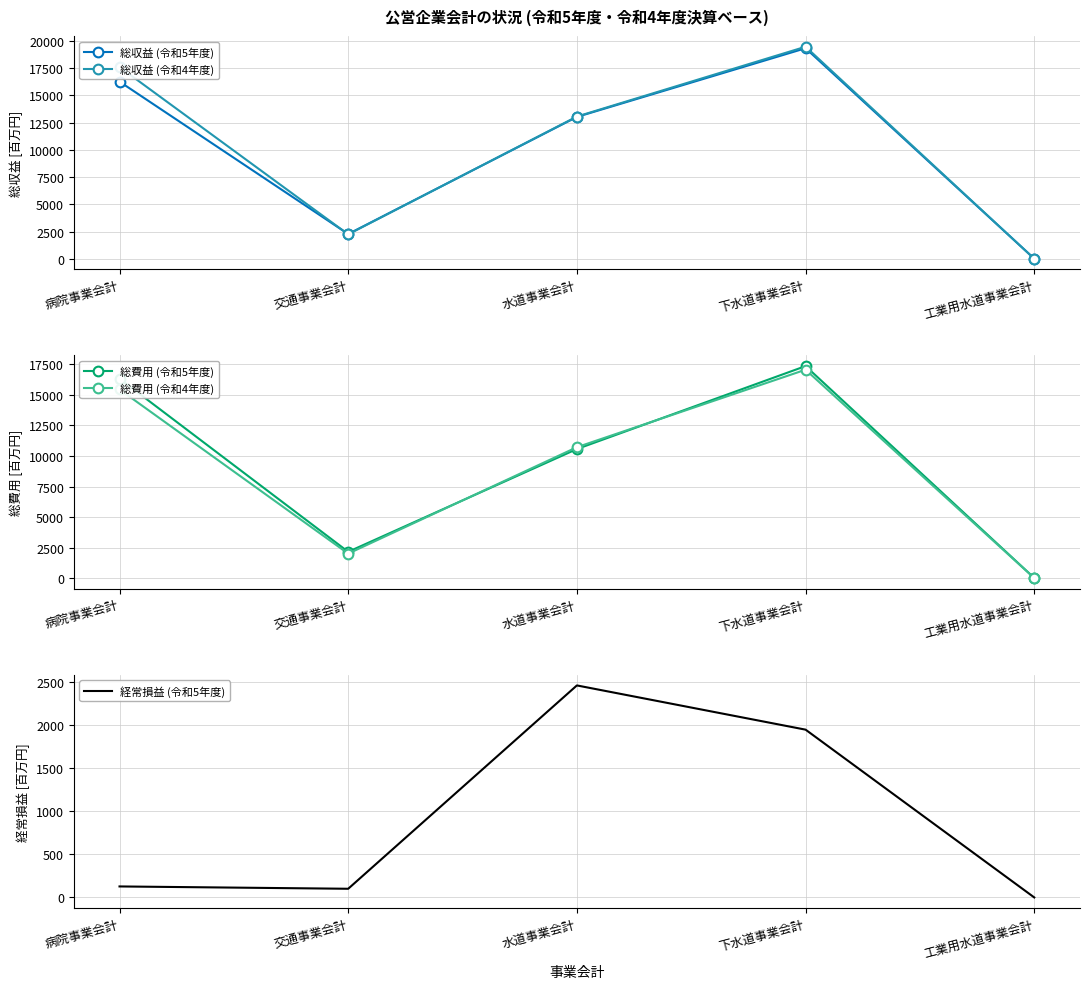

Does the chart have visible grid lines?

Yes